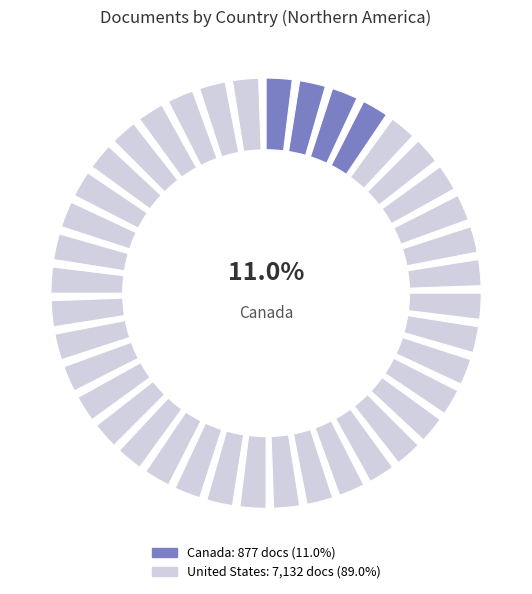

Which slice is the largest?

United States